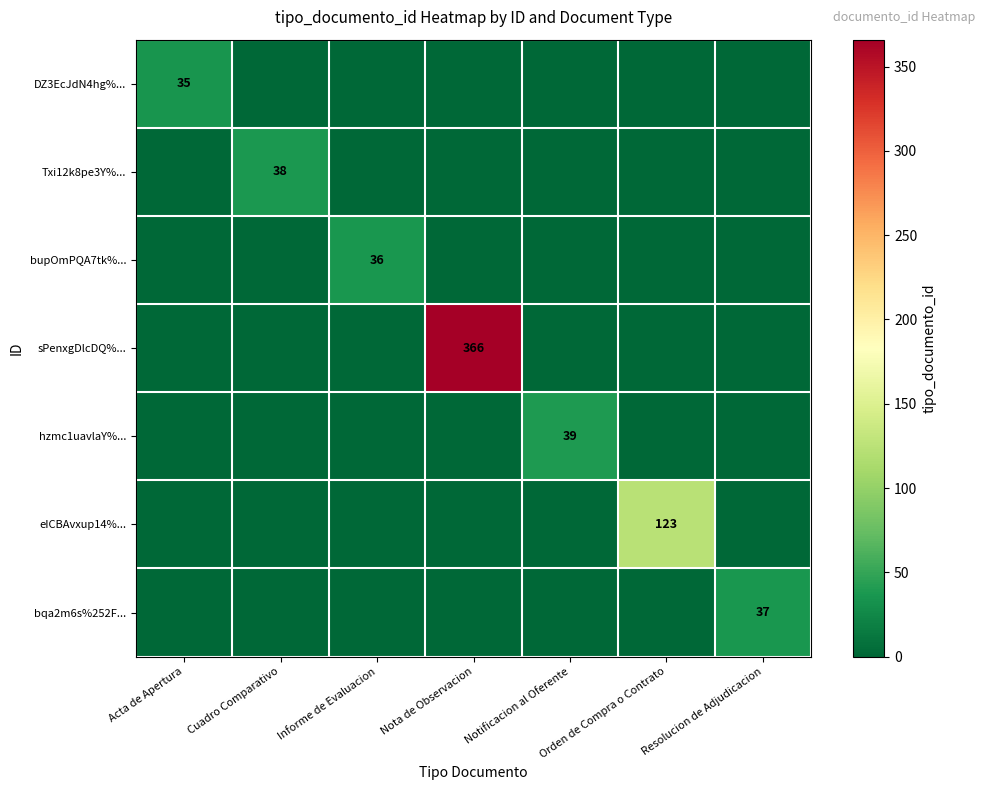

True or false: bqa2m6s%252F... has a value of 8 at Resolucion de Adjudicacion.

False